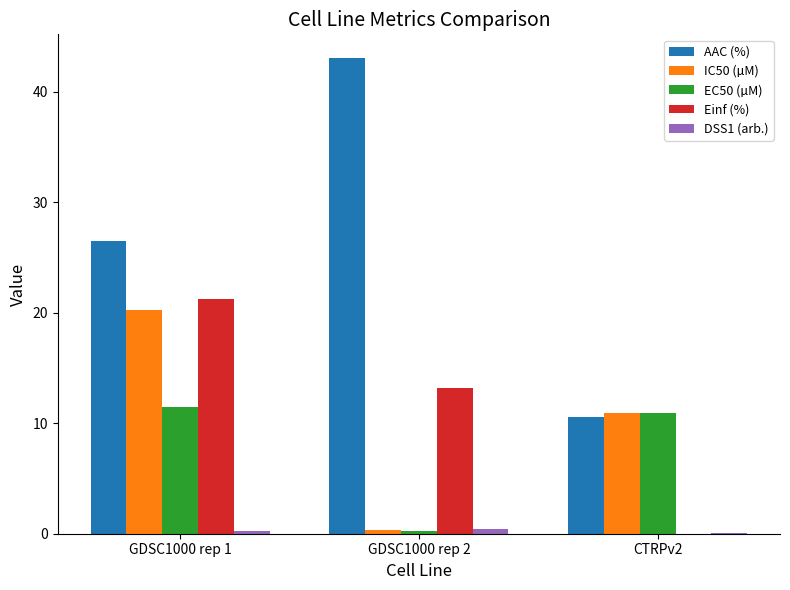

True or false: IC50 (µM) has a value of 20.2 at GDSC1000 rep 1.

True